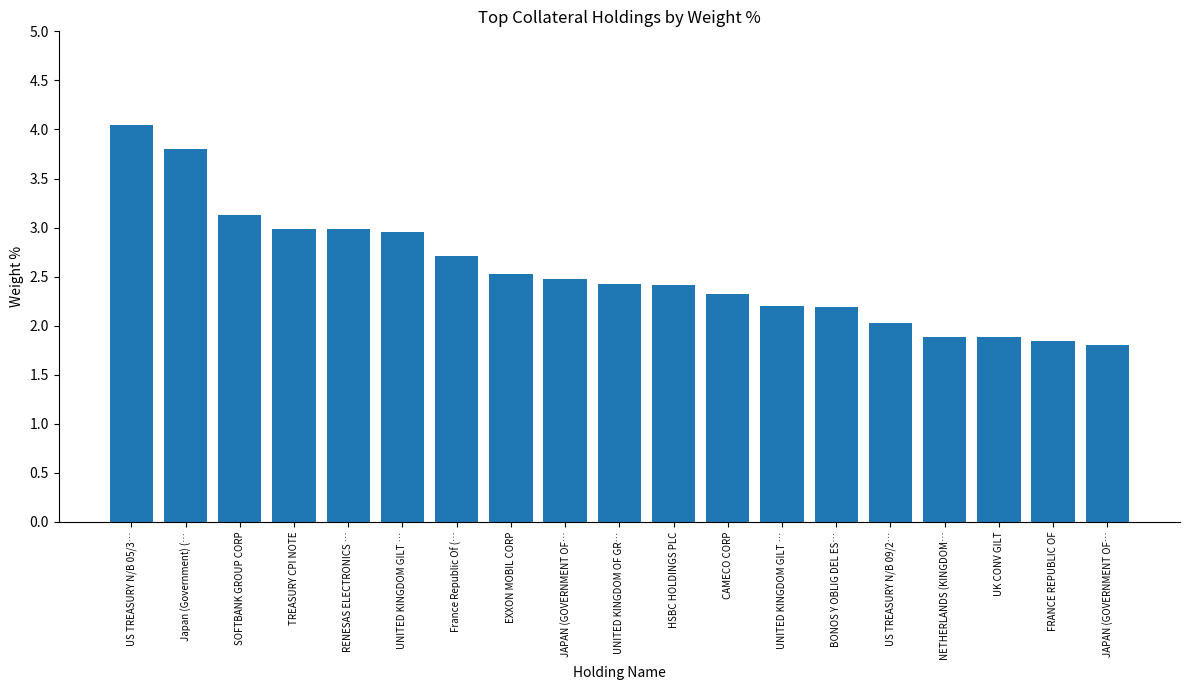

What is the sum of all values?

48.6